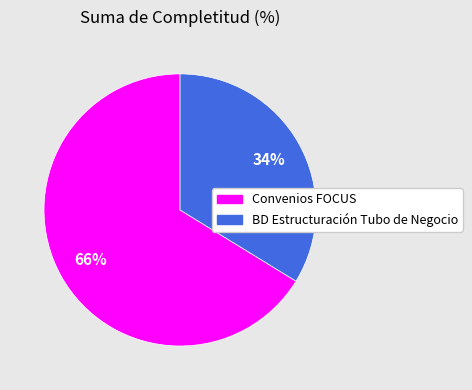

To the nearest percent, what is the average slice percentage?

50%